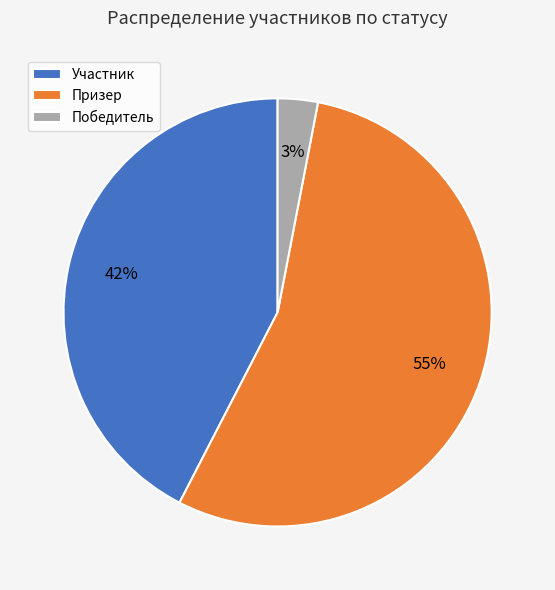

Combined, do Победитель and Призер account for over 50%?

Yes